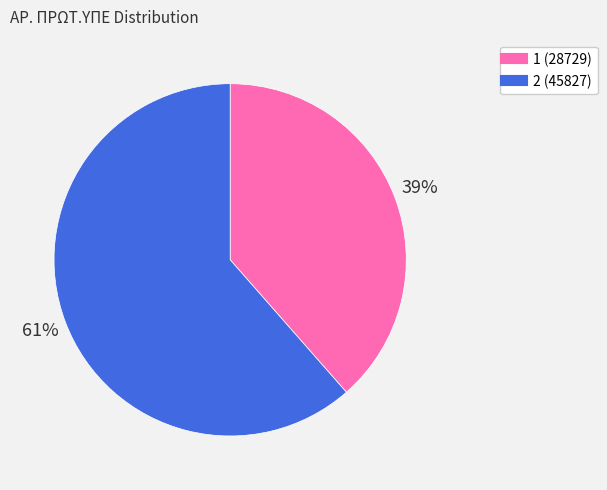

To the nearest percent, what is the combined percentage of 2 and 1?

100%